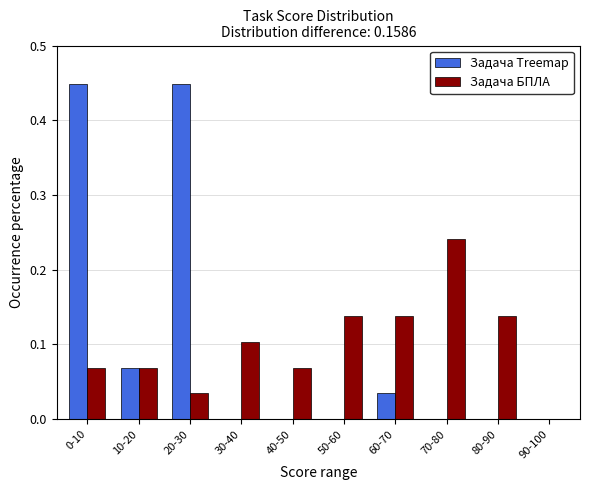

Which series has the largest range (max minus min)?

Задача Treemap